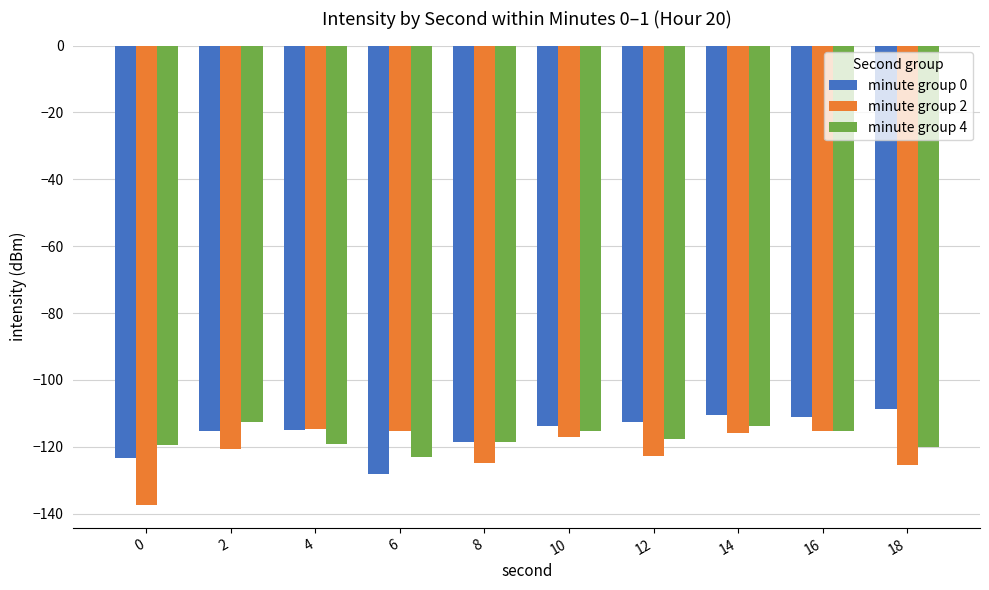

What is the approximate value of minute group 4 at 0?

-119.4